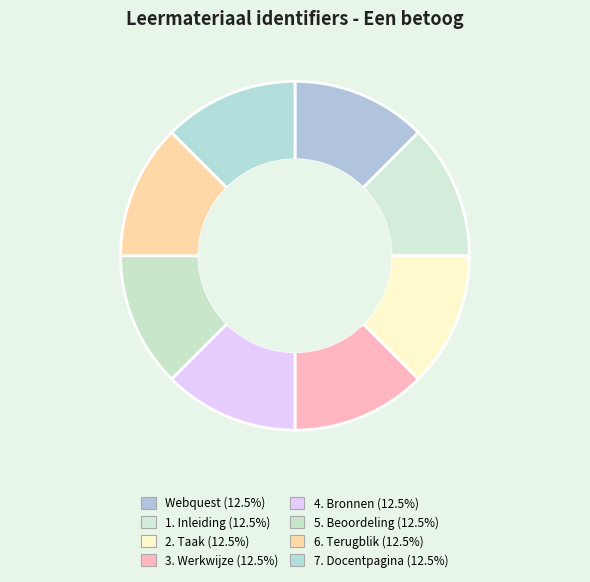

How many slices are in this pie chart?

8